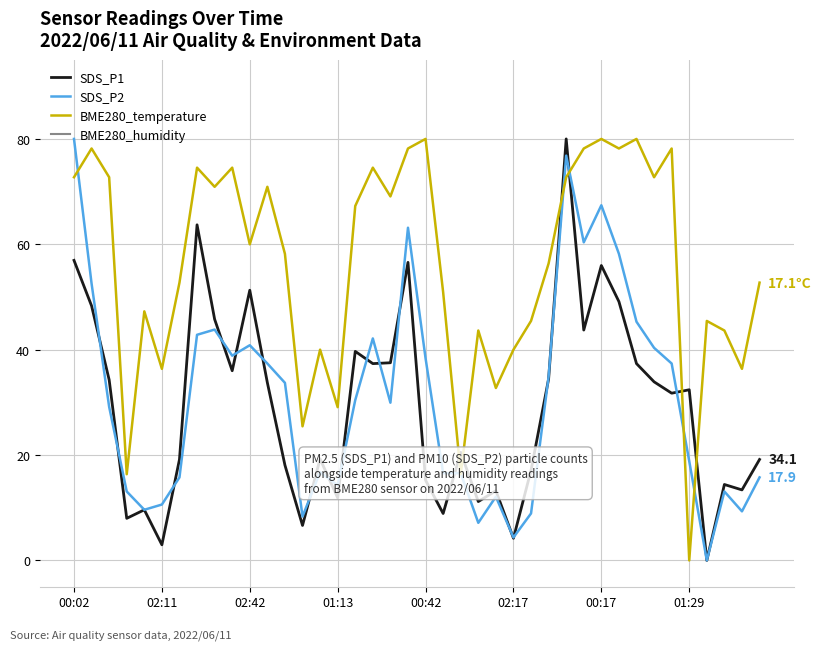

How many distinct data groups are displayed?

4